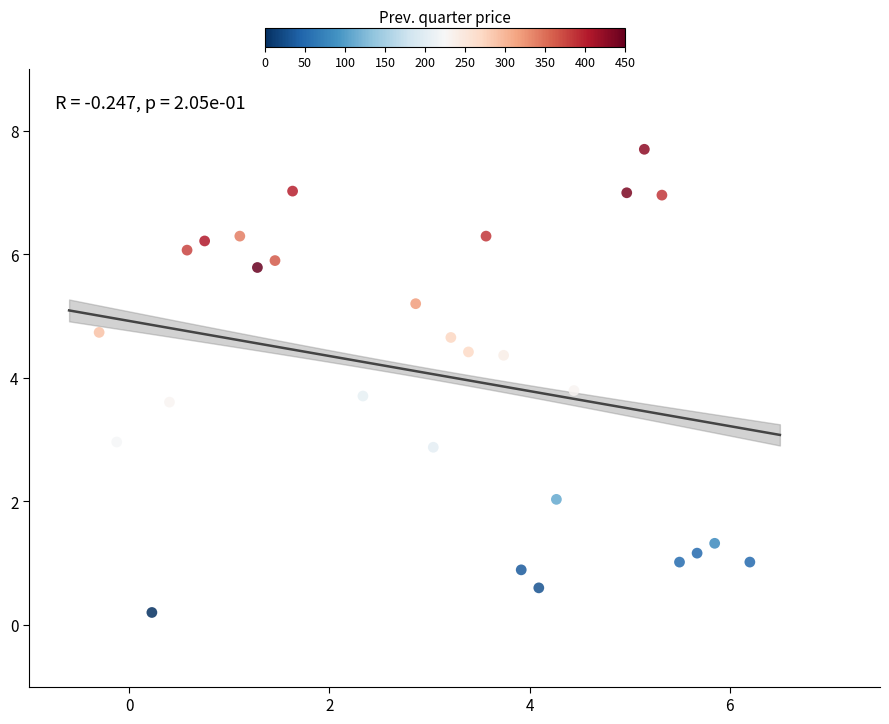

What is the range of Y values (max minus min)?

7.5